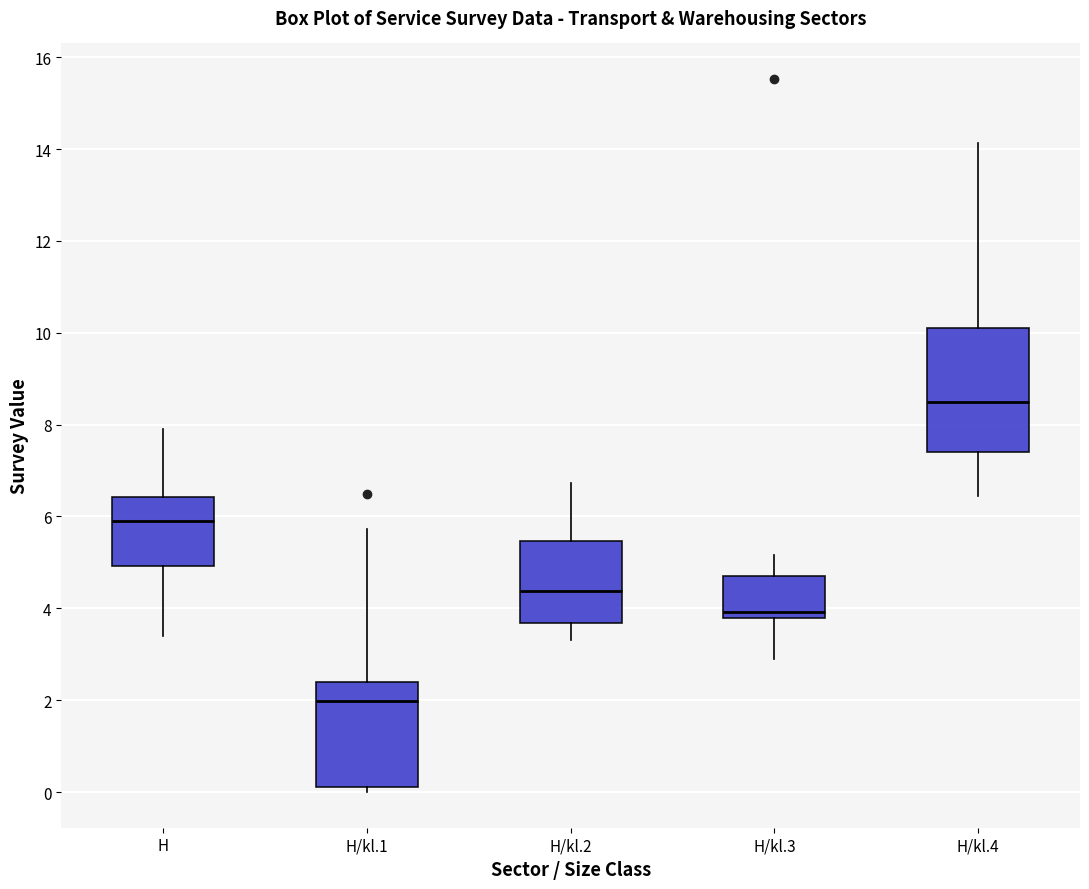

Where does the lower whisker of the box for H end on the y-axis? The values are not printed on the chart, so give them approximately, as read against the axis.

3.4